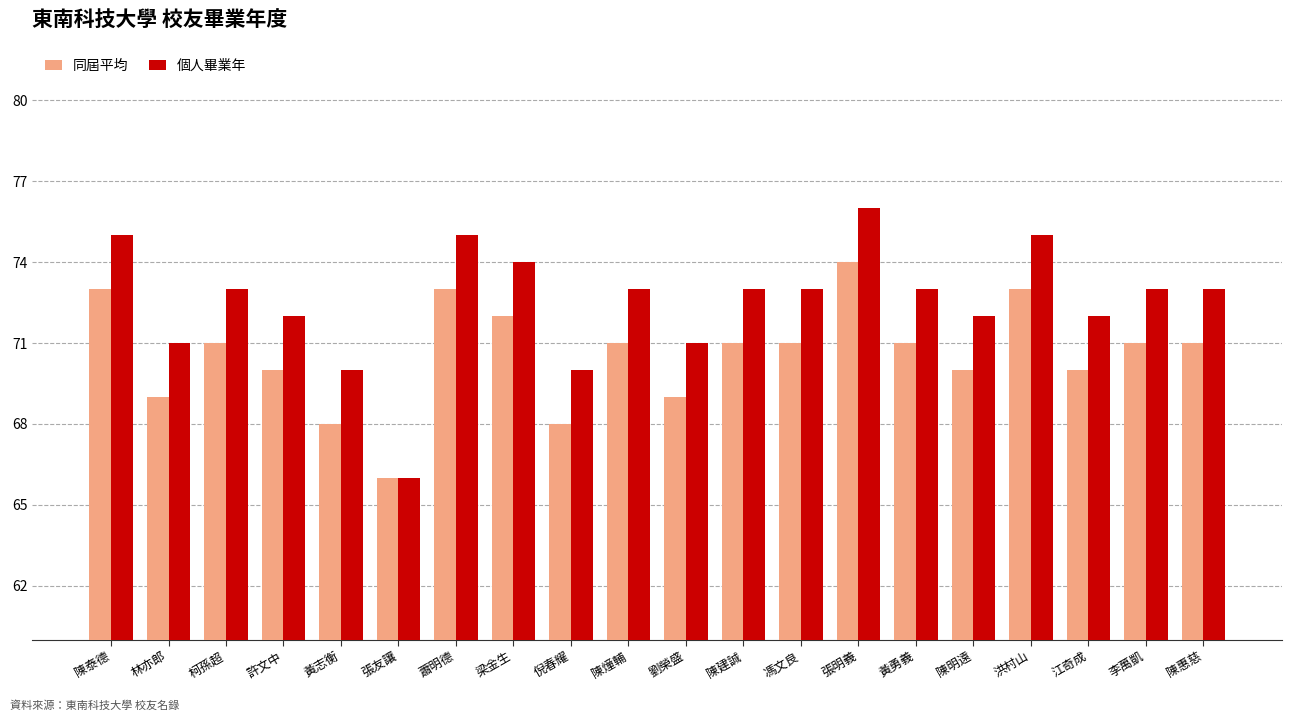

At which label does 個人畢業年 reach its minimum?

張友讓